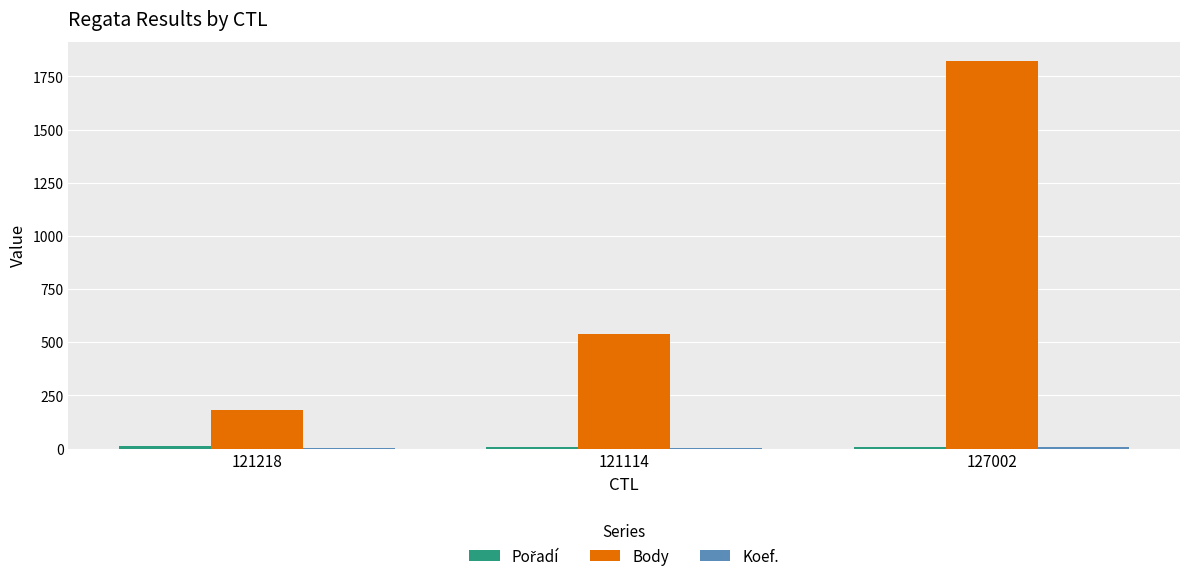

Which series changed the most between 121114 and 127002?

Body